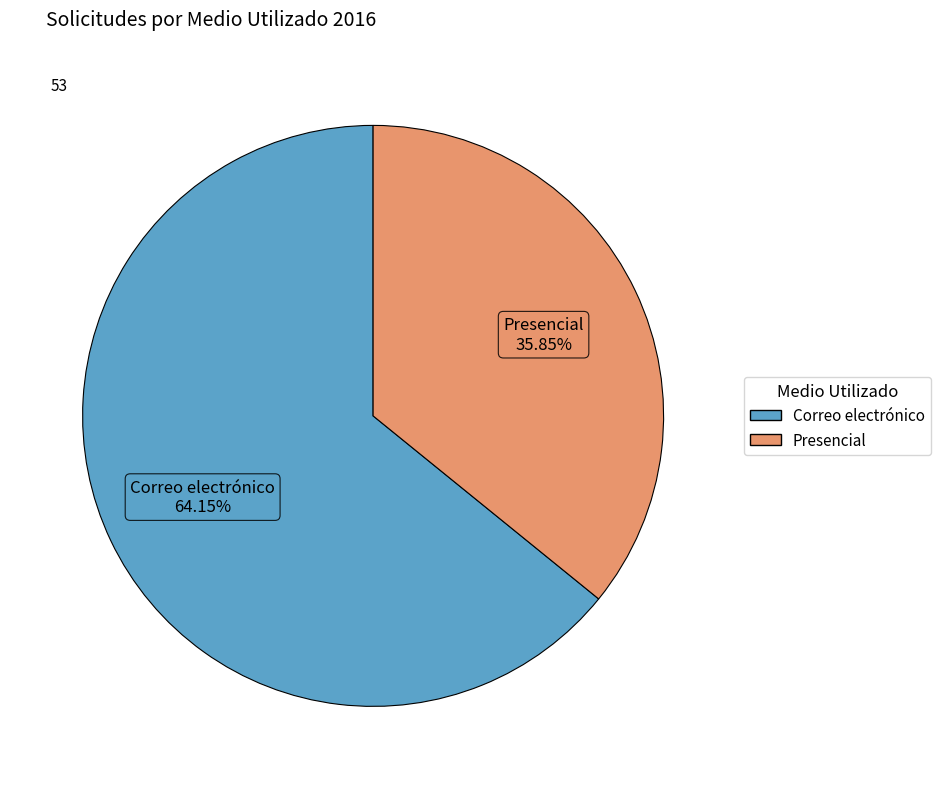

Which category has the biggest portion of the pie?

Correo electrónico